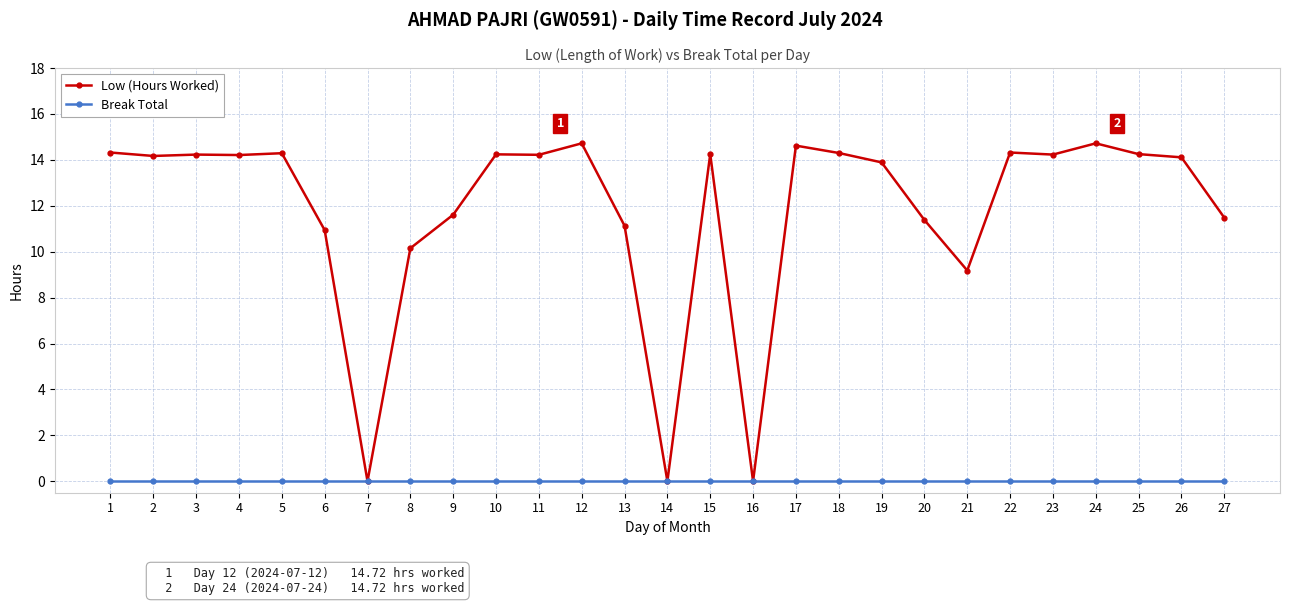

What is the spread (max minus min) of values at 1?

14.3